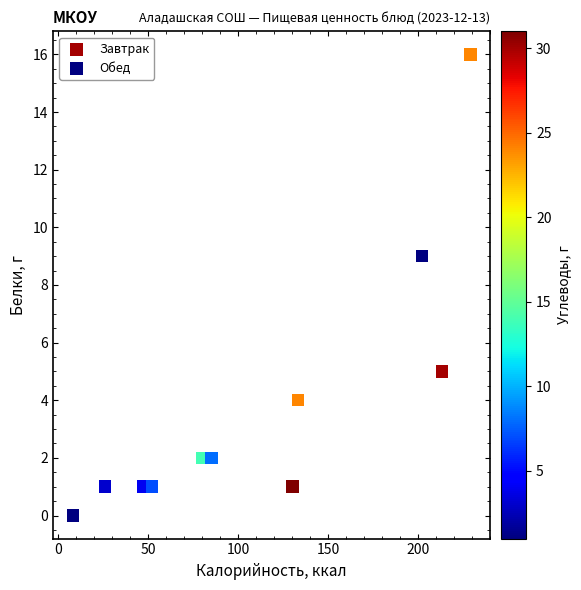

Which series has the widest spread of Y values?

Обед